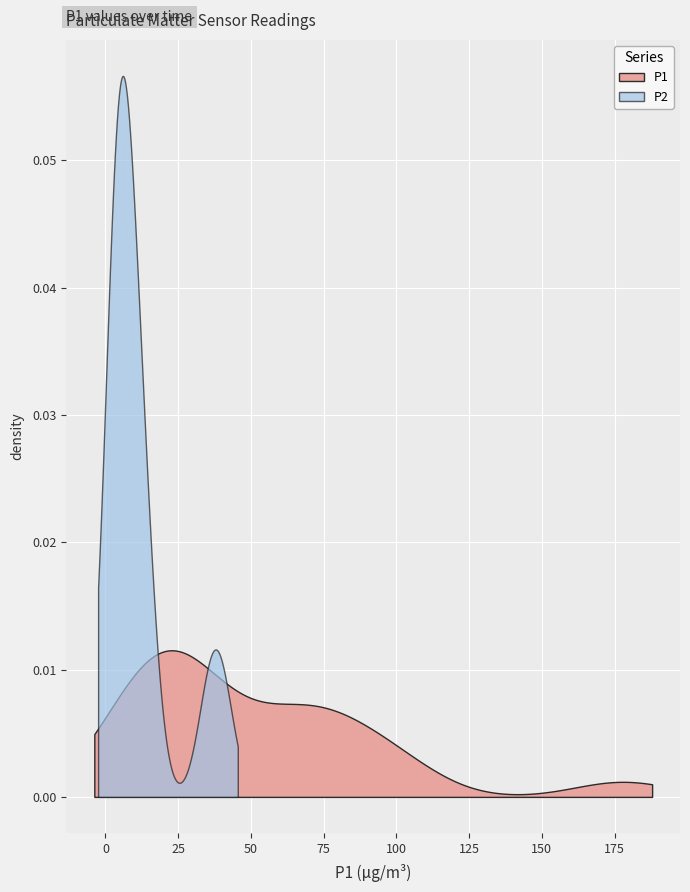

The value of P1 at P2 is 19.9. True or false?

True